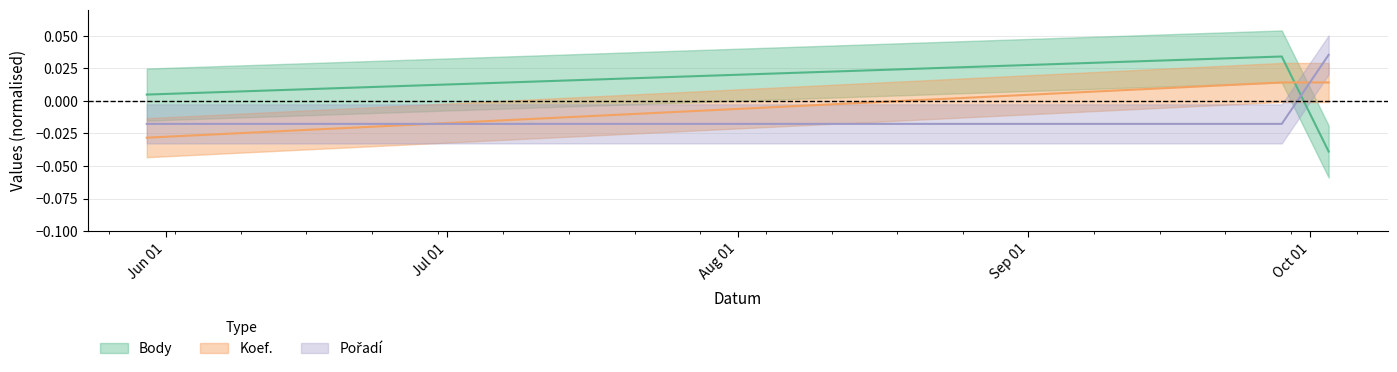

Is this an area chart (filled region under the line)?

No